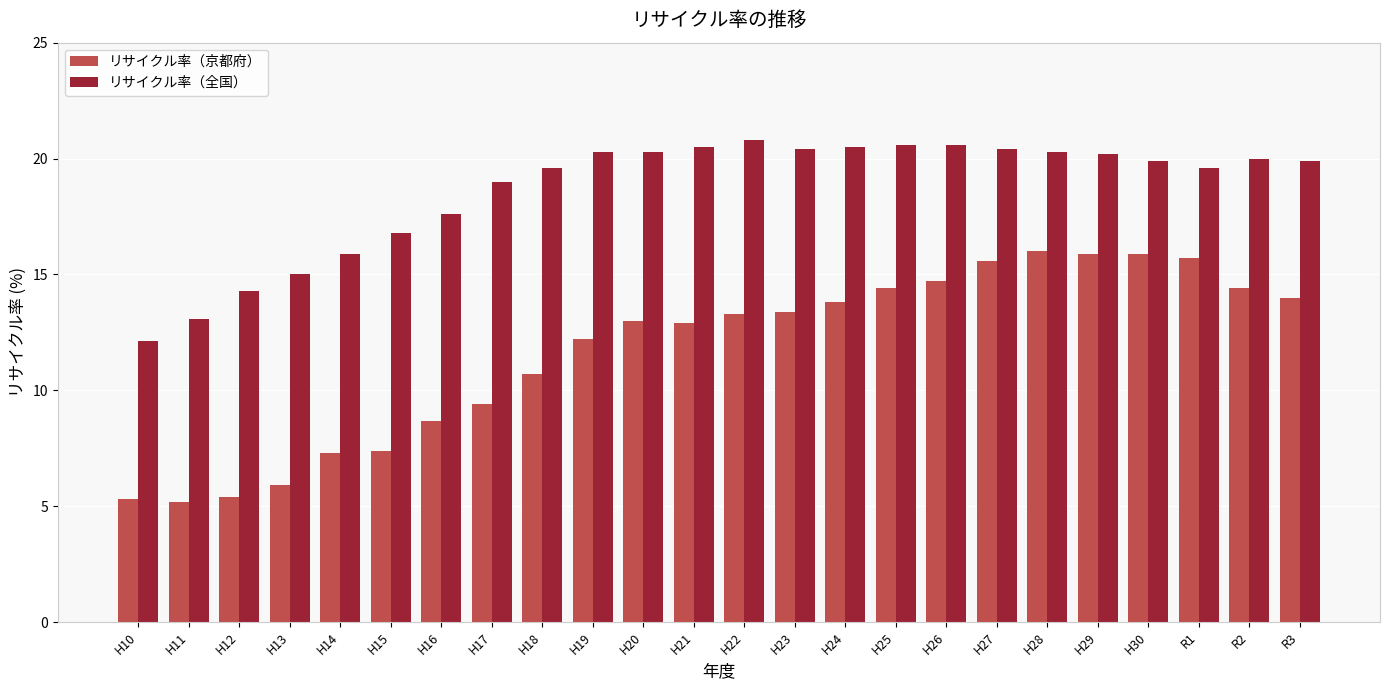

True or false: リサイクル率（京都府） has a value of 6.0 at H28.

False